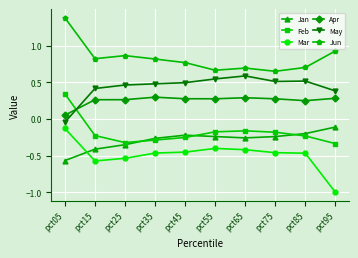

Which category has the highest value in the Mar series?

pct05